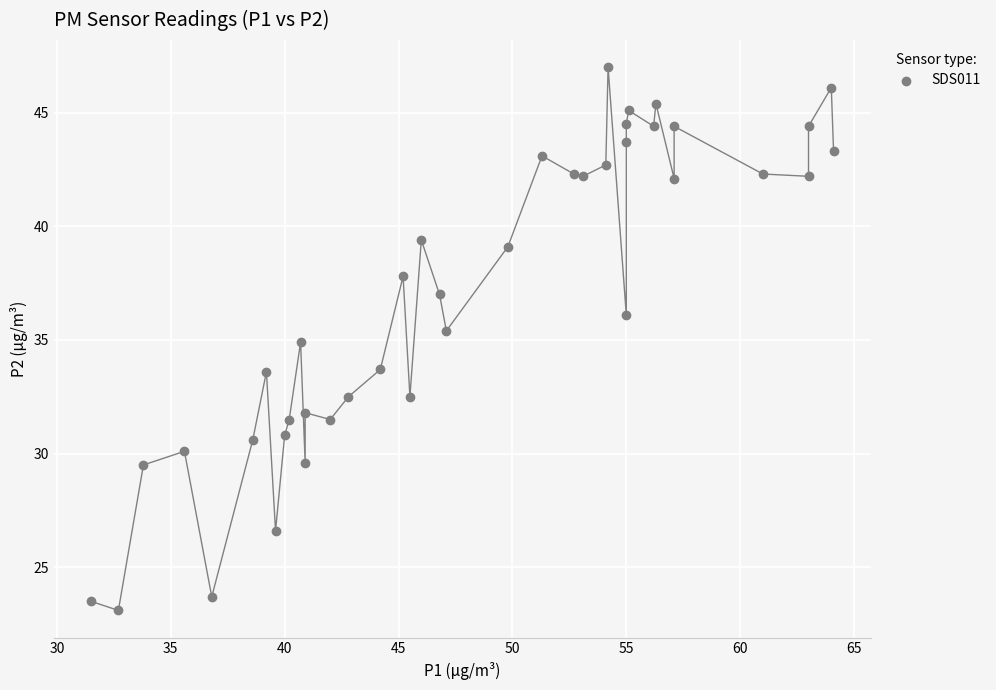

What is the range of Y values (max minus min)?

23.9